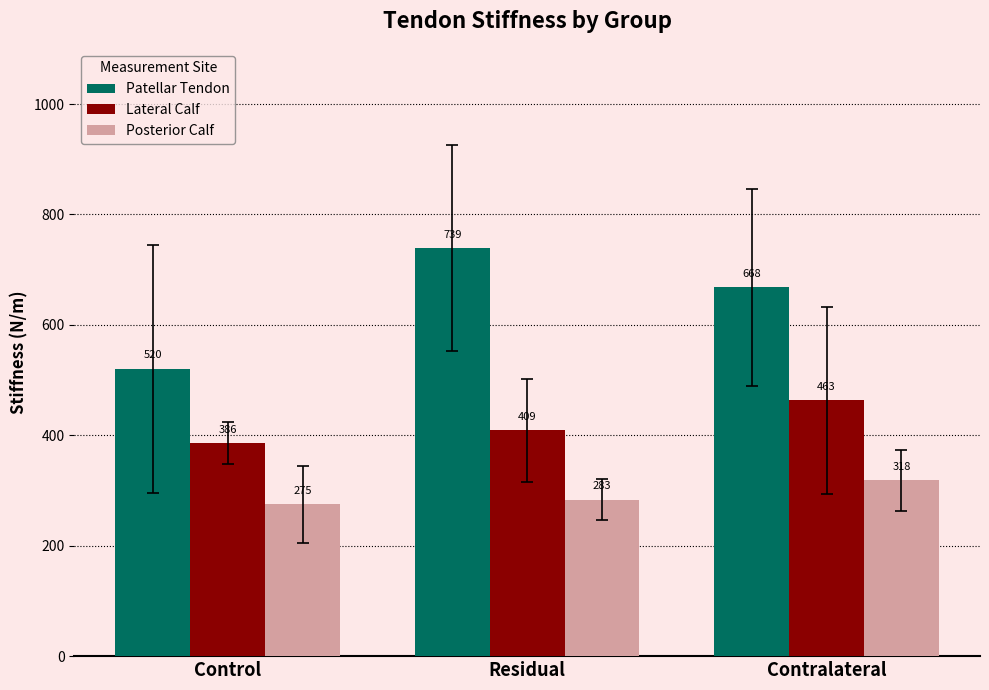

Which category has the lowest value in the Posterior Calf series?

Control